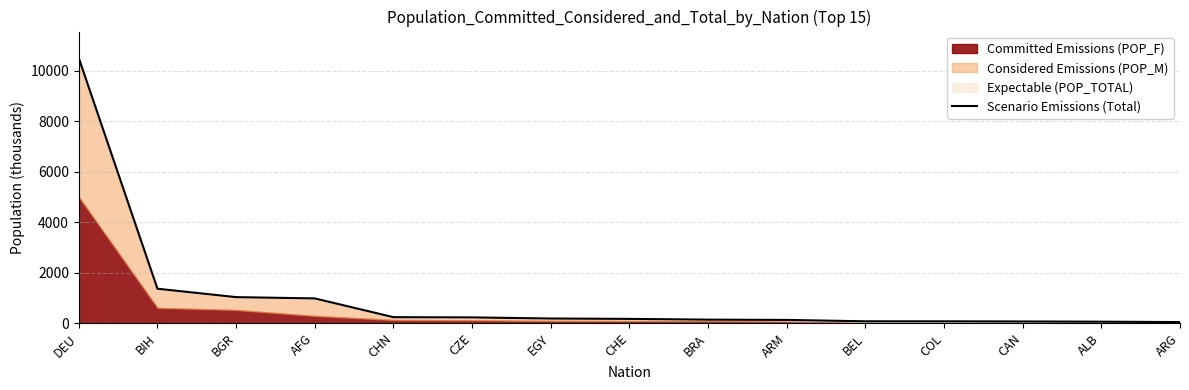

Which label corresponds to the smallest value in the chart?

ARG